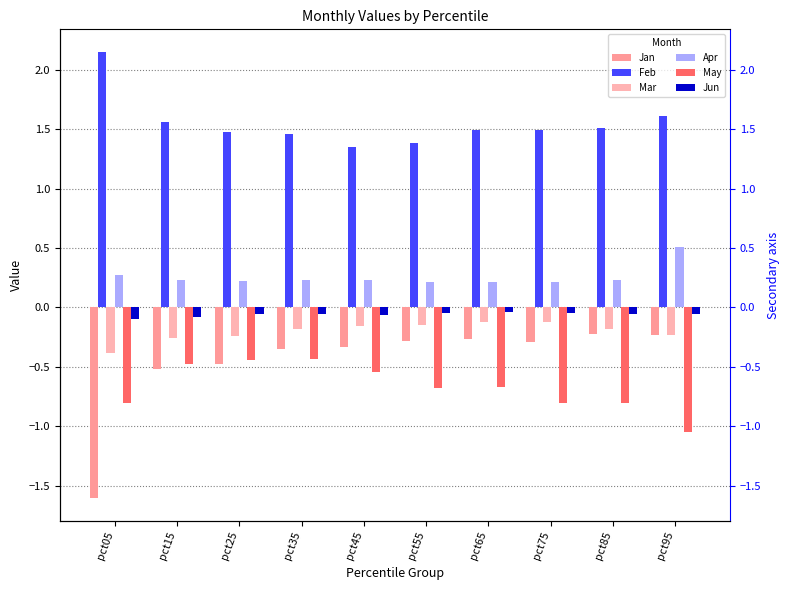

Which series changed the most between pct75 and pct95?

Apr